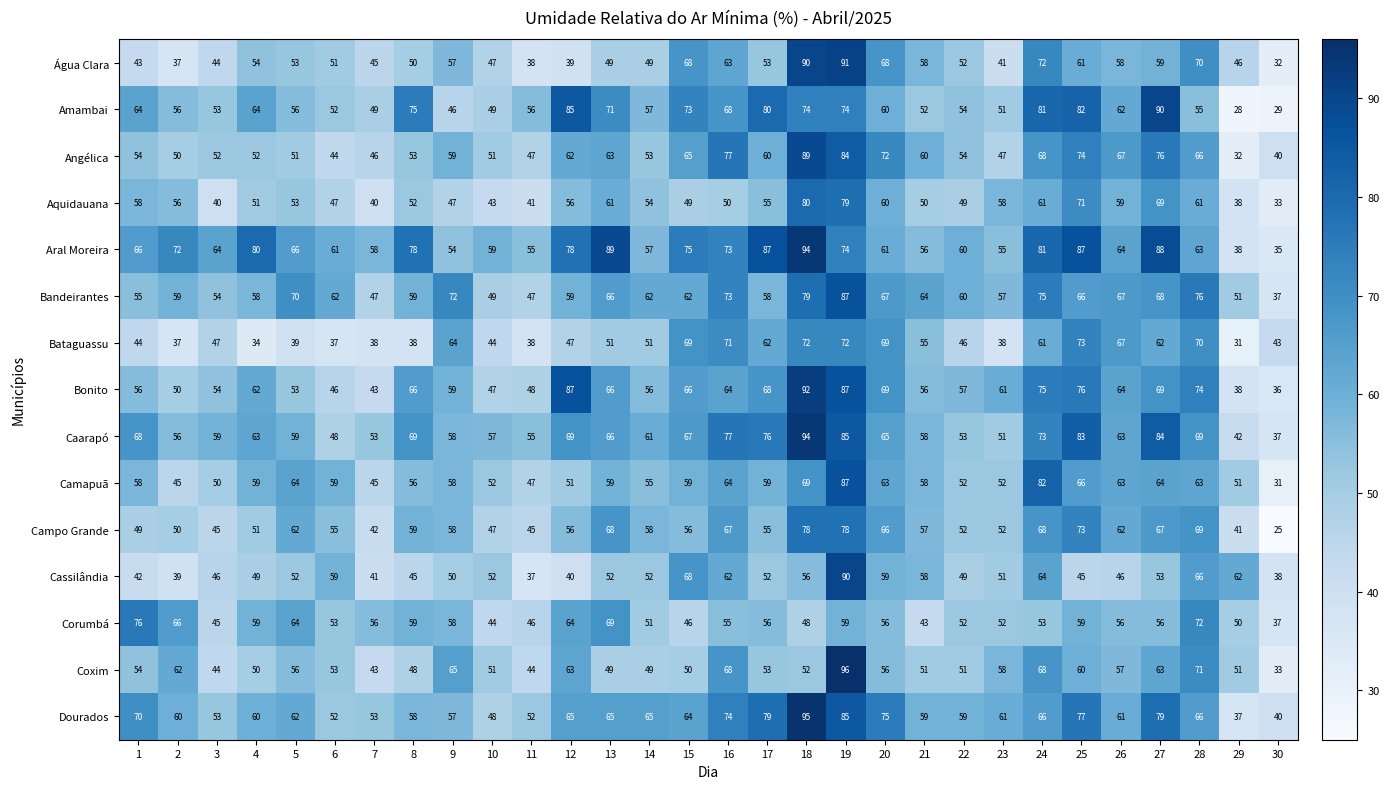

The value of Aral Moreira at 17 is 87. True or false?

True